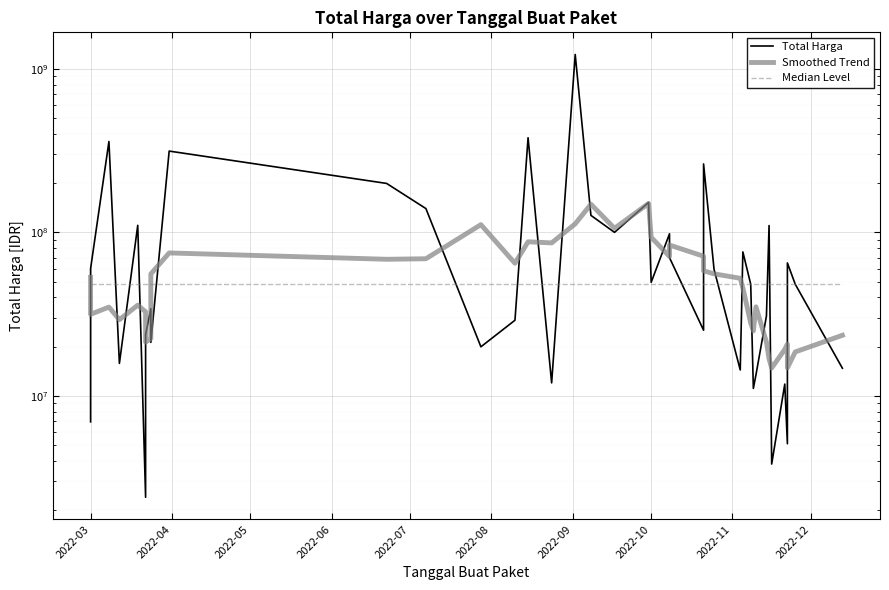

What is the value of the Smoothed Trend point at the 38th from the left?

14823466.1